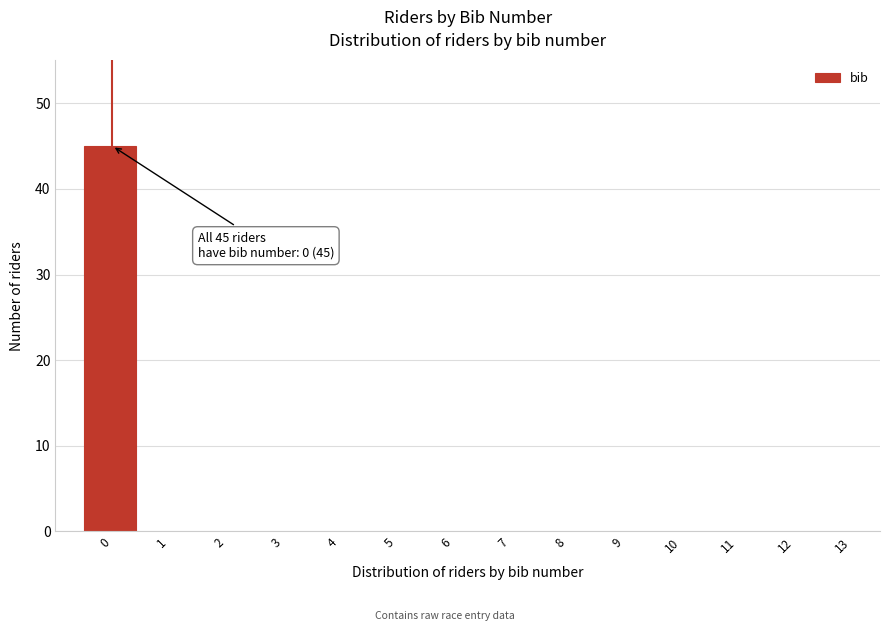

What is the greatest value displayed?

45